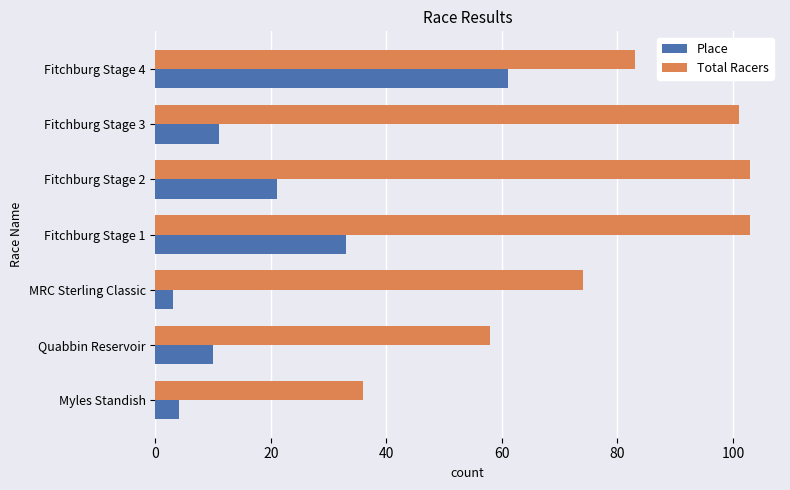

At which category is the sum across all series the highest?

Fitchburg Stage 4